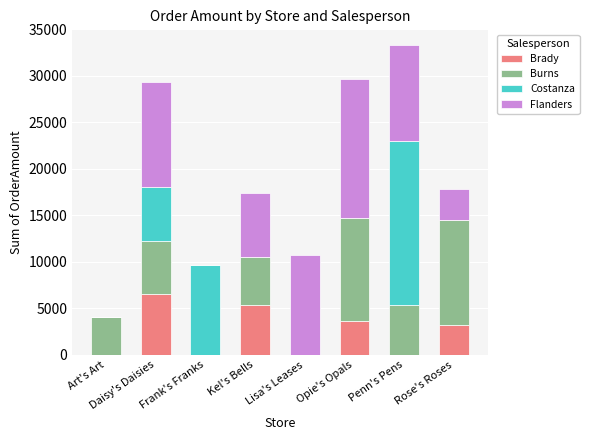

Is it true that Brady equals -2492.4 at Lisa's Leases?

False